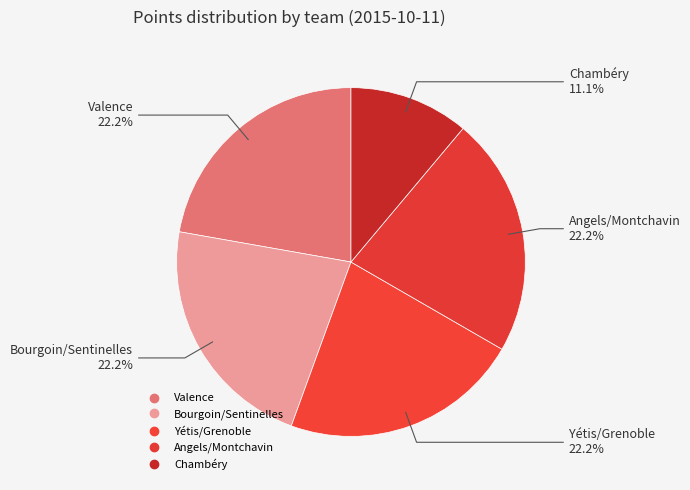

Does any single category account for the majority?

No